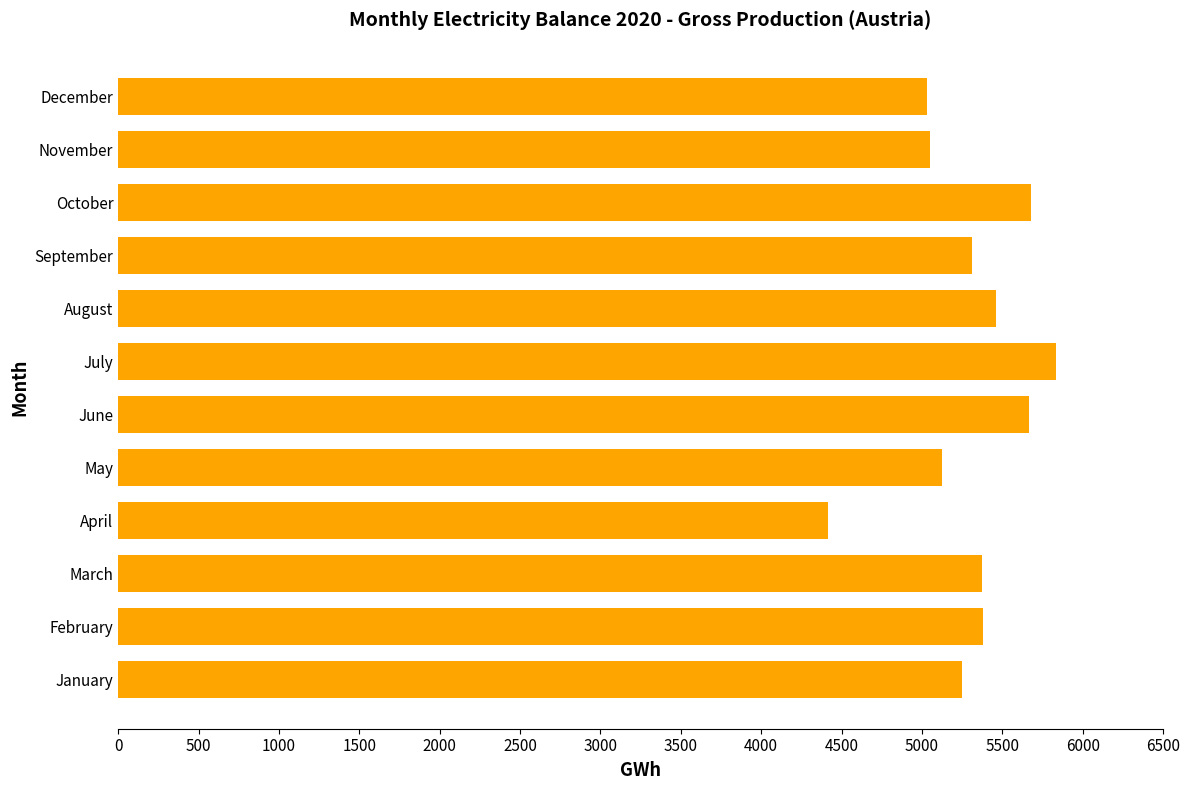

Between December and April, which is larger?

December